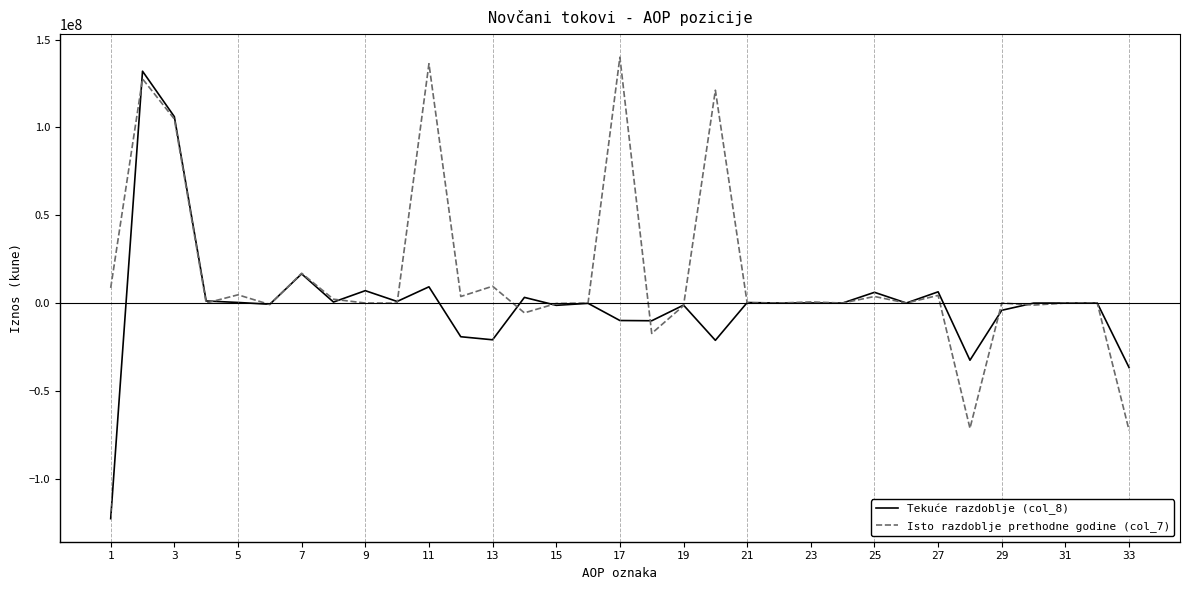

True or false: Tekuće razdoblje (col_8) has more than 0 points higher than both neighbors.

True